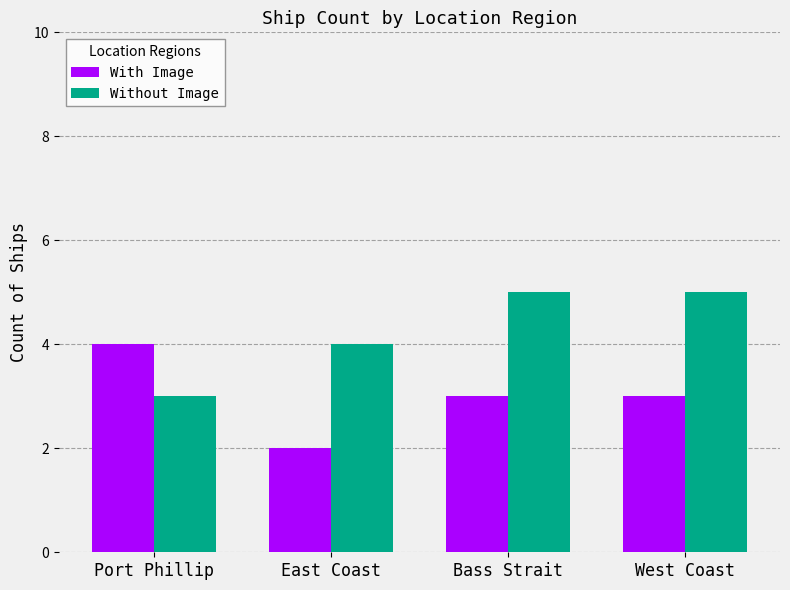

At how many categories does at least one series exceed 2?

4